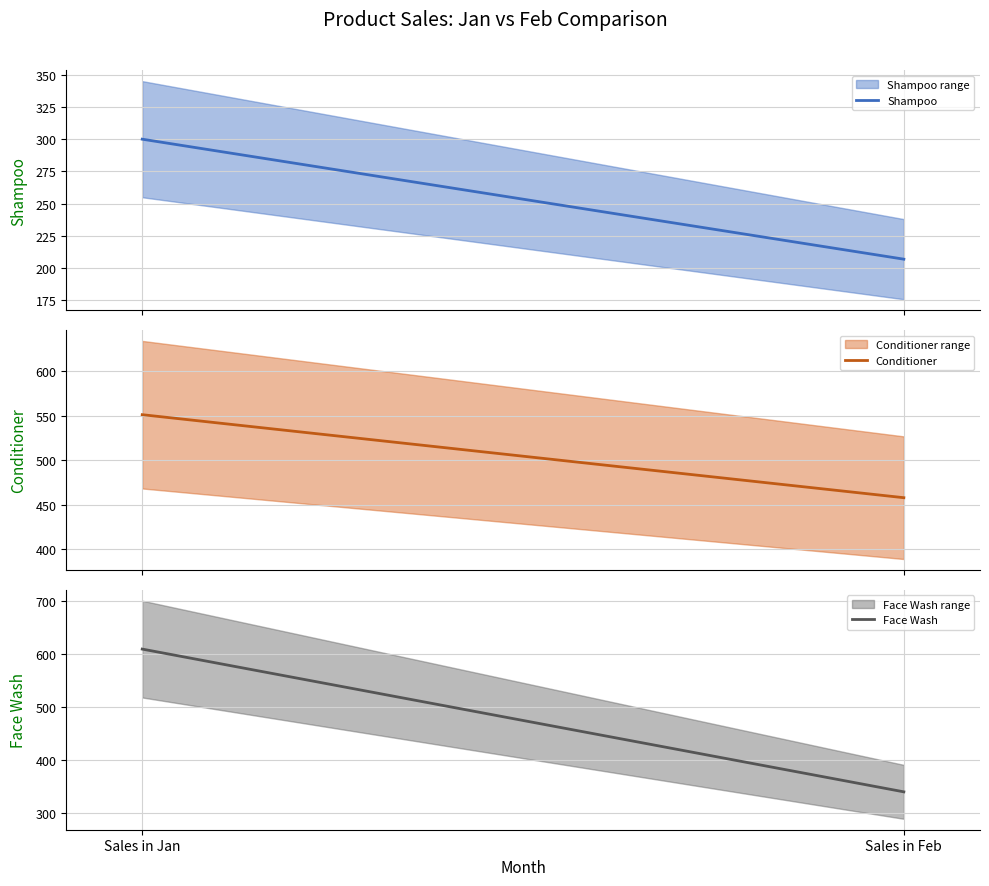

How many data points does each series have?

2